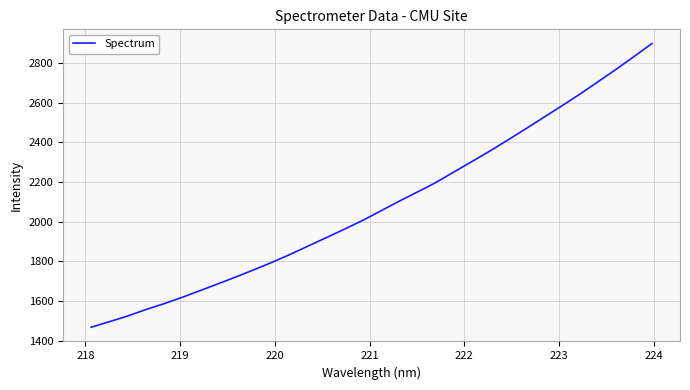

What is the average value?

2084.5